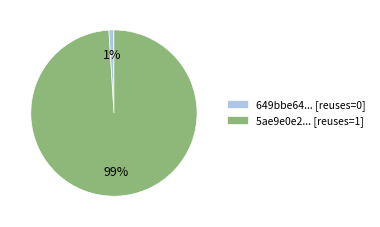

Which category accounts for the majority?

5ae9e0e2... [reuses=1]